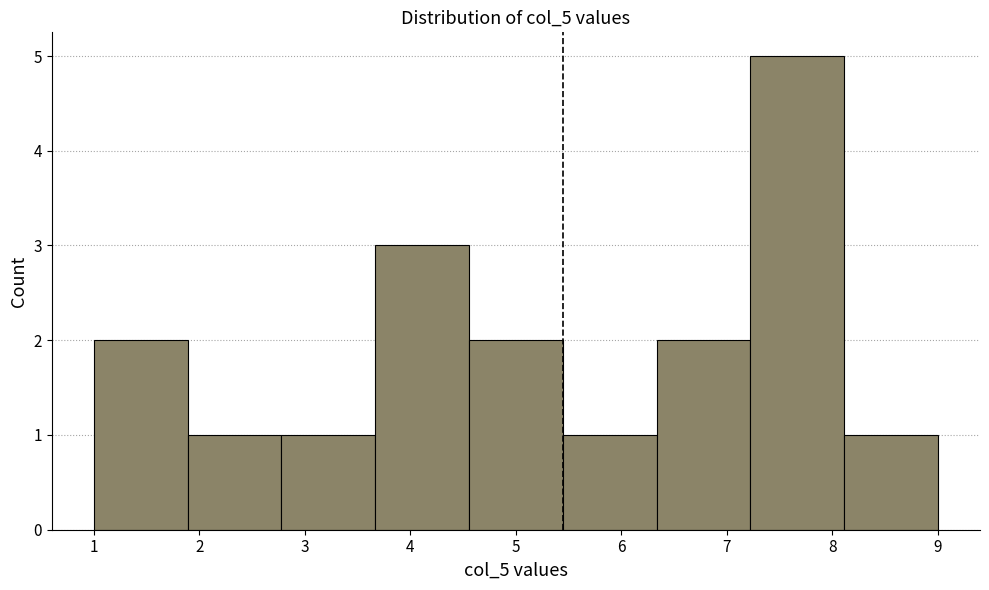

Reading left to right, transcribe this chart: for each bar, give the range it covers on the x-axis and its height. Neither the bar edges nor the heights are printed on the chart, so give them approximately, as read against the axes.

1.0 to 1.9: 2
1.9 to 2.8: 1
2.8 to 3.7: 1
3.7 to 4.6: 3
4.6 to 5.4: 2
5.4 to 6.3: 1
6.3 to 7.2: 2
7.2 to 8.1: 5
8.1 to 9.0: 1